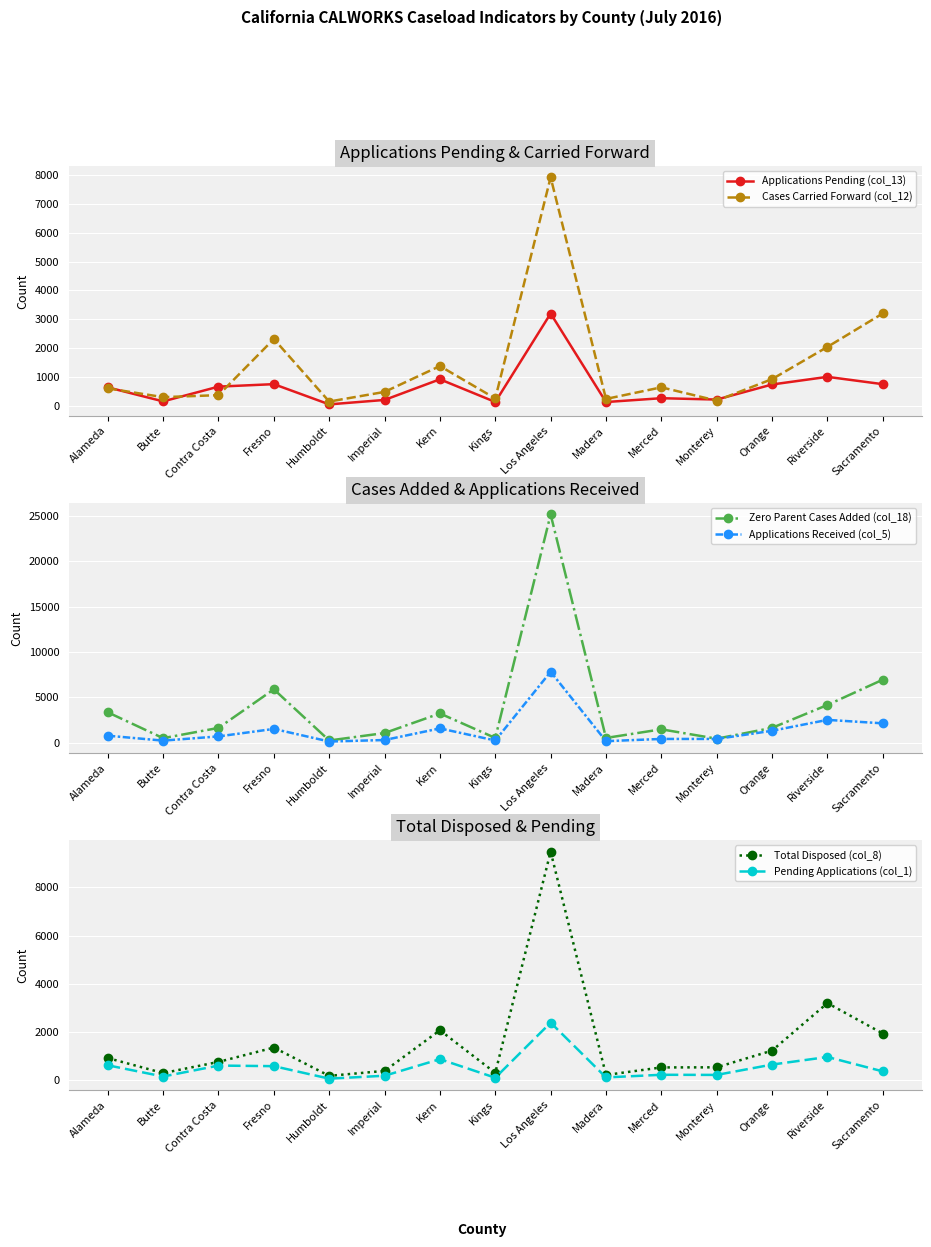

Is it true that Zero Parent Cases Added (col_18) equals 3228 at Kern?

True